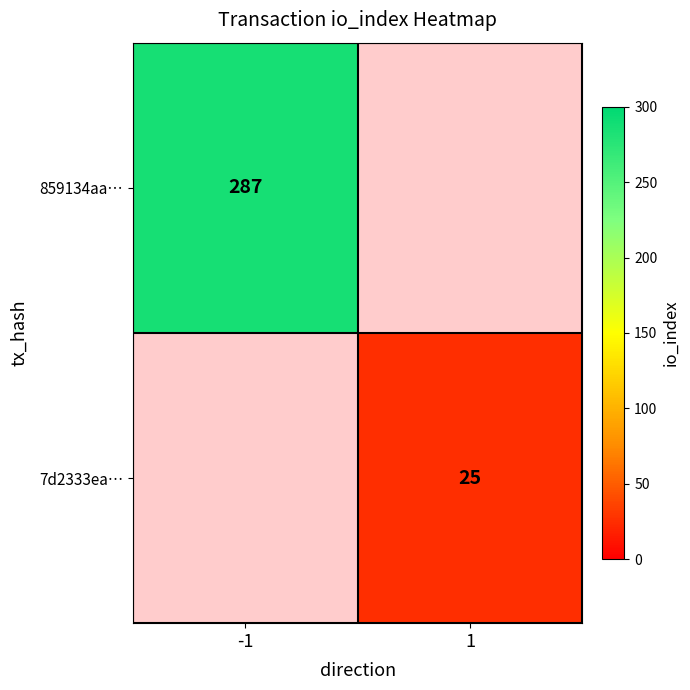

The 7d2333ea… series shows 25 at 1. True or false?

True